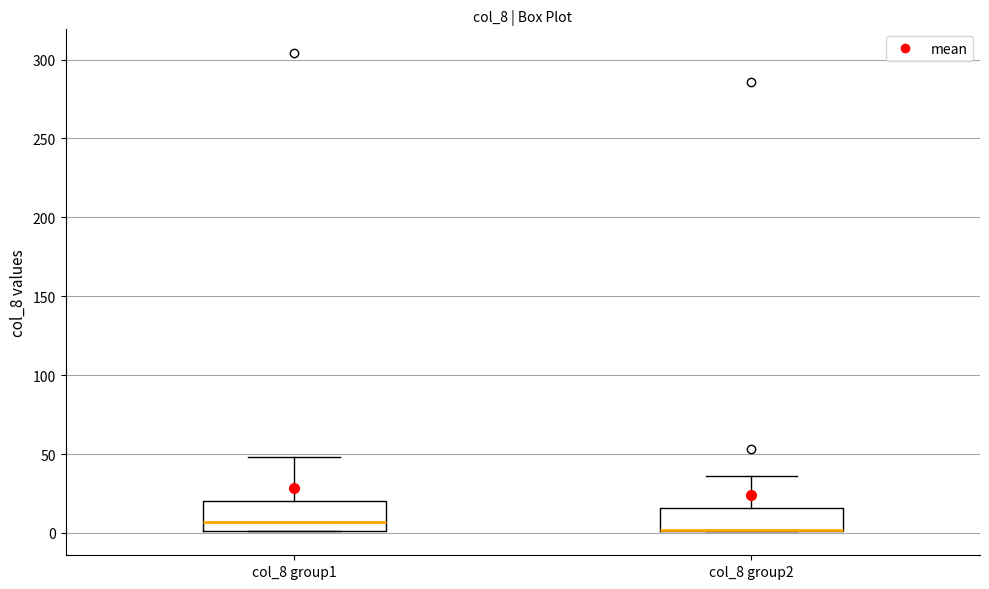

Where is the lower edge of the box for col_8 group2 on the y-axis? The values are not printed on the chart, so give them approximately, as read against the axis.

0